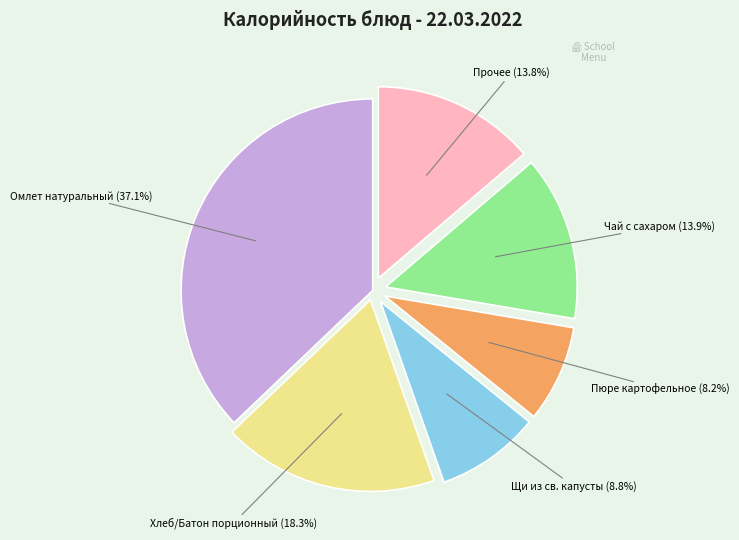

Is there any slice that represents more than half of the pie?

No